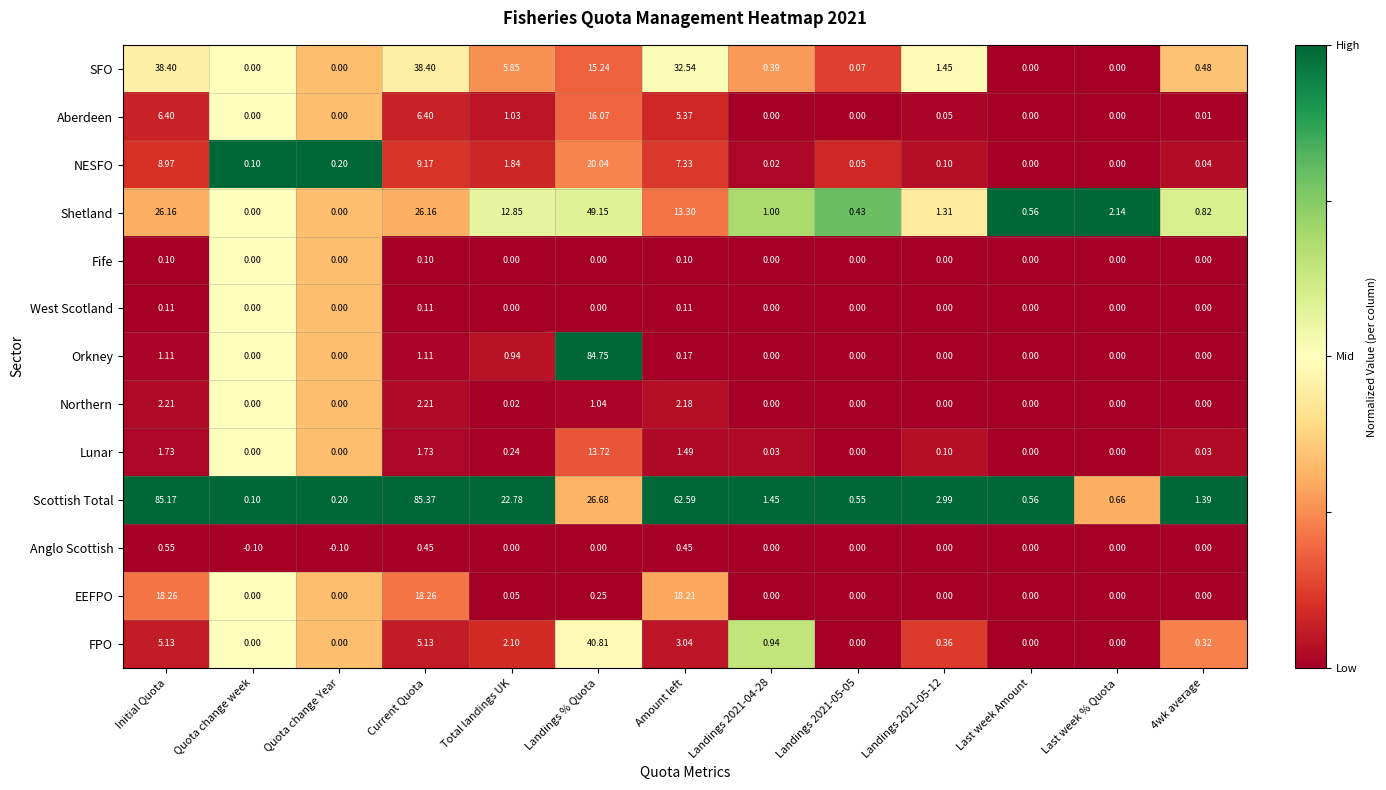

Where is EEFPO nearest to the value 9?

Landings % Quota